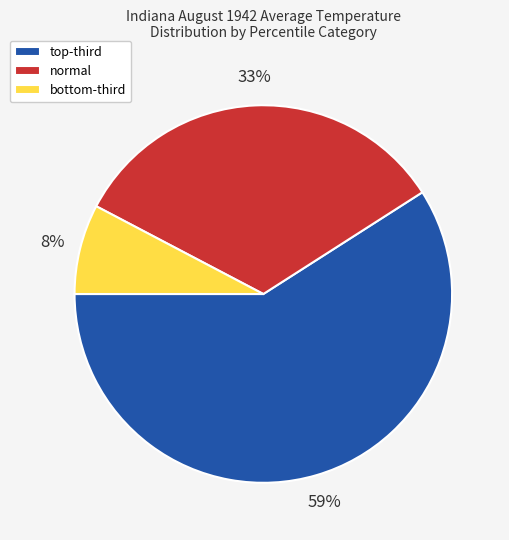

To the nearest percent, what is the average slice percentage?

33%